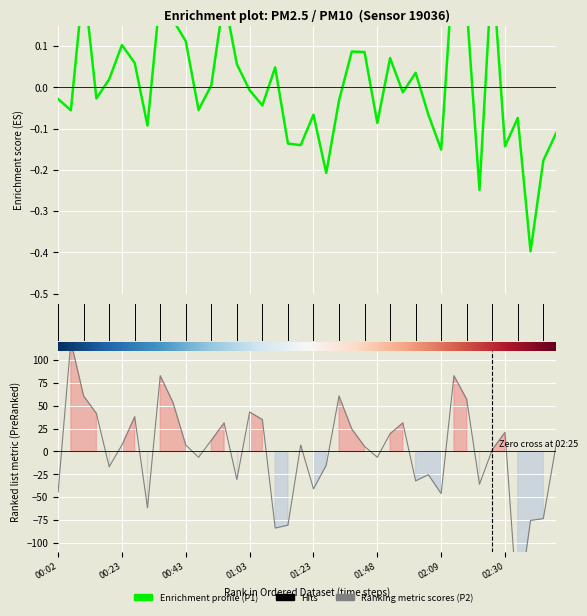

In Ranking metric scores, how many points are lower than both neighbors (excluding endpoints)?

11